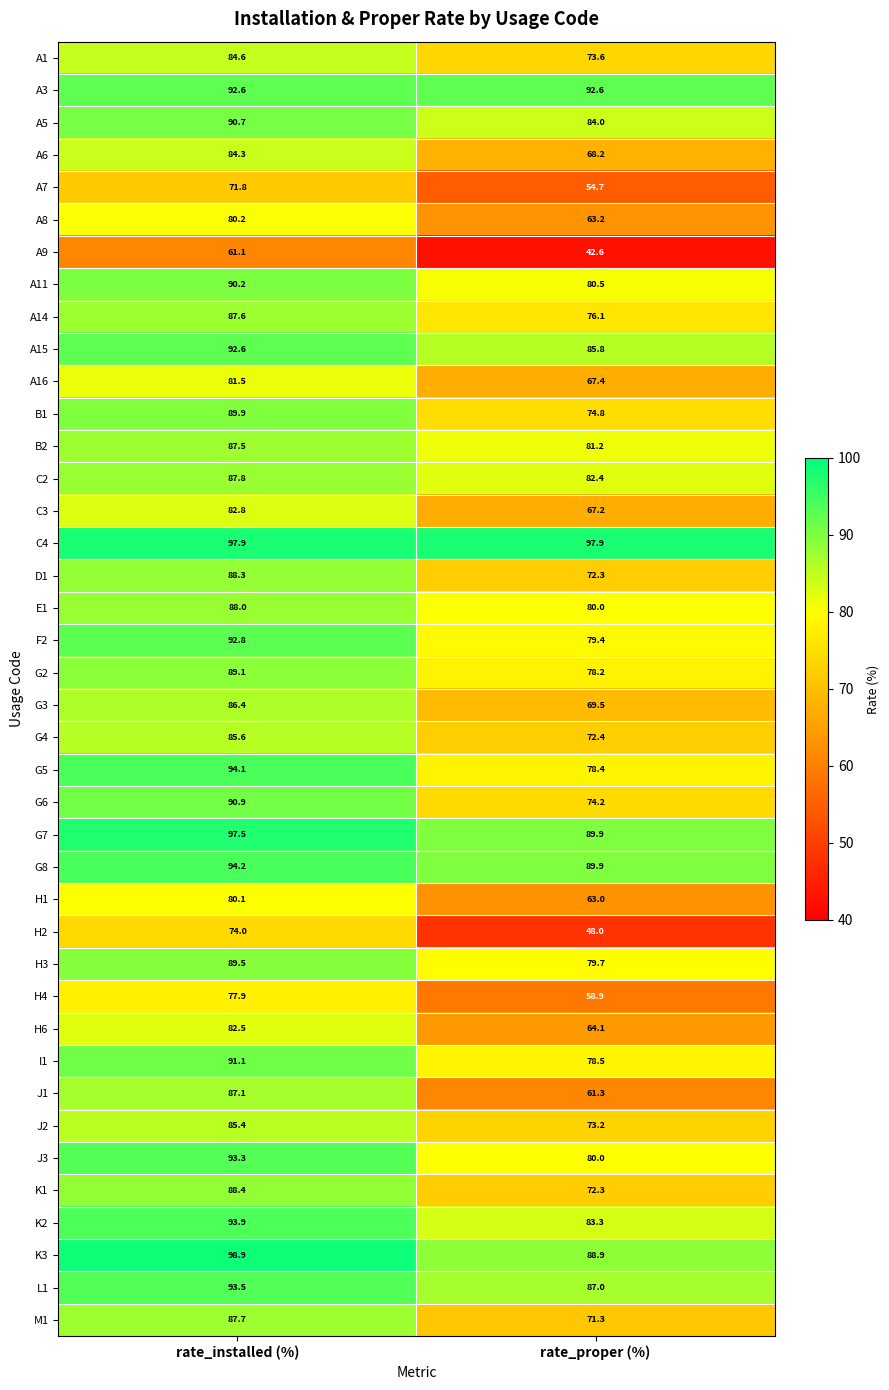

Is it true that H4 equals 58.9 at rate_proper (%)?

True